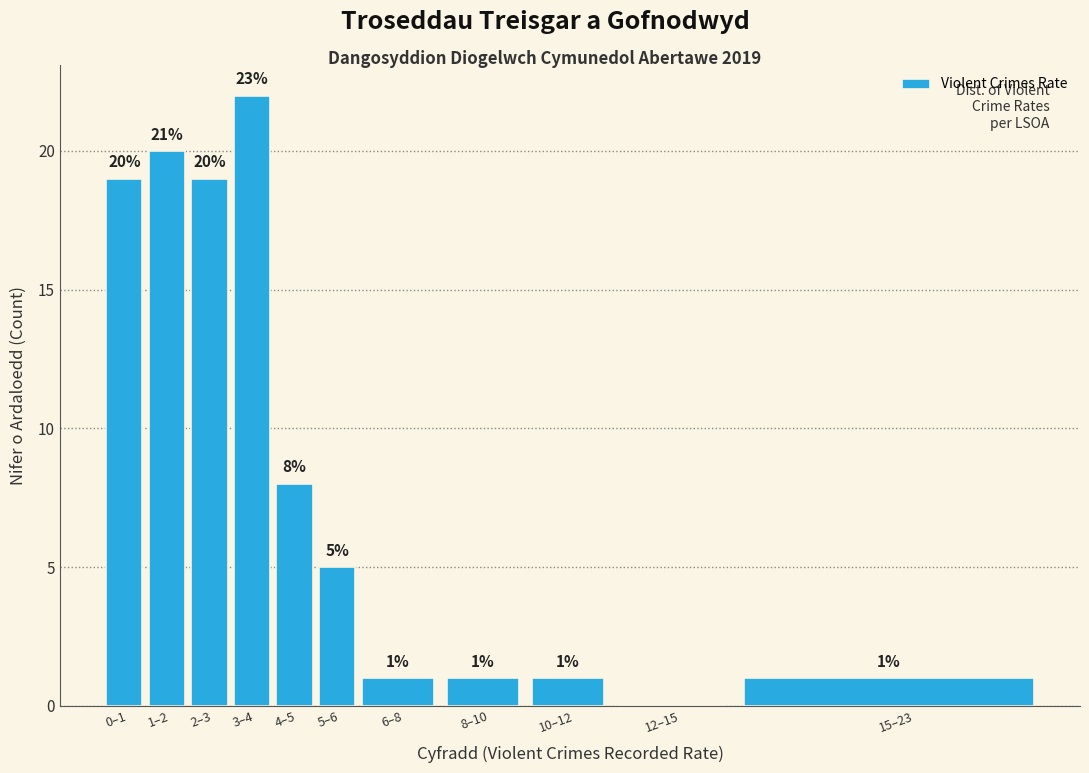

Reading left to right, extract all data points from this chart.

0–1=19	1–2=20	2–3=19	3–4=22	4–5=8	5–6=5	6–8=1	8–10=1	10–12=1	12–15=0	15–23=1